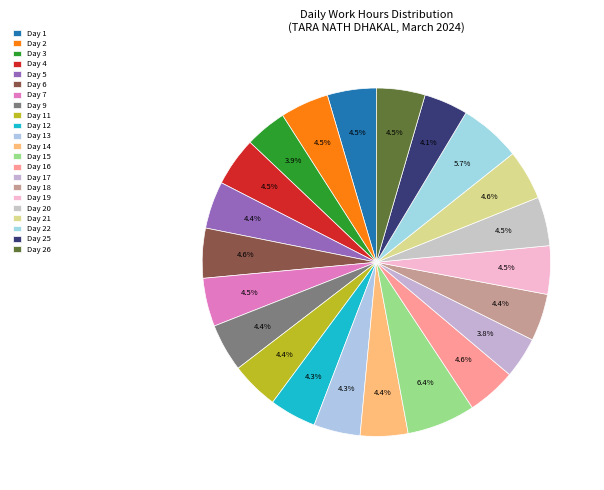

Rank the categories by value from highest to lowest.

Day 15, Day 22, Day 21, Day 6, Day 16, Day 1, Day 4, Day 20, Day 26, Day 2, Day 7, Day 19, Day 9, Day 11, Day 14, Day 5, Day 18, Day 12, Day 13, Day 25, Day 3, Day 17